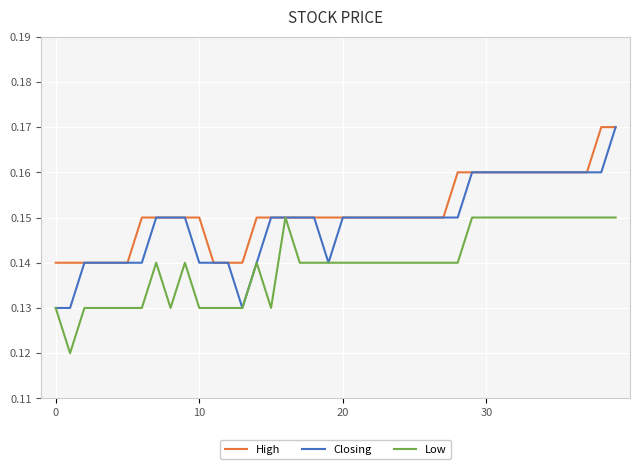

Which series has the widest spread of values?

Closing